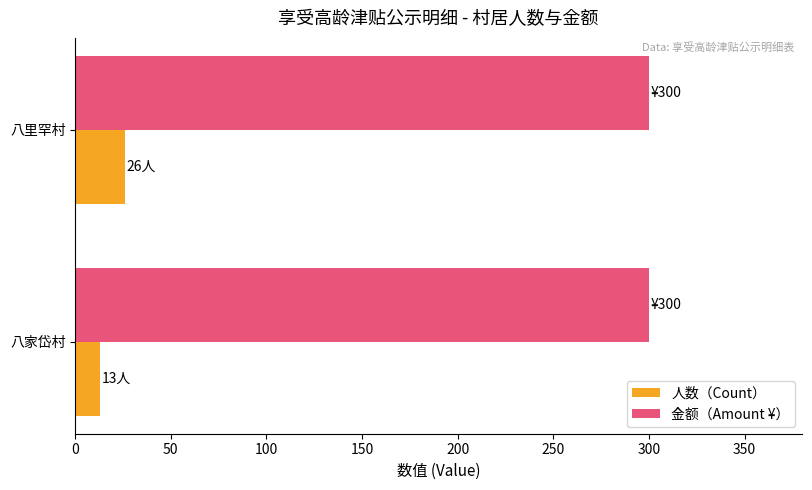

What is the minimum value for 人数（Count）?

13